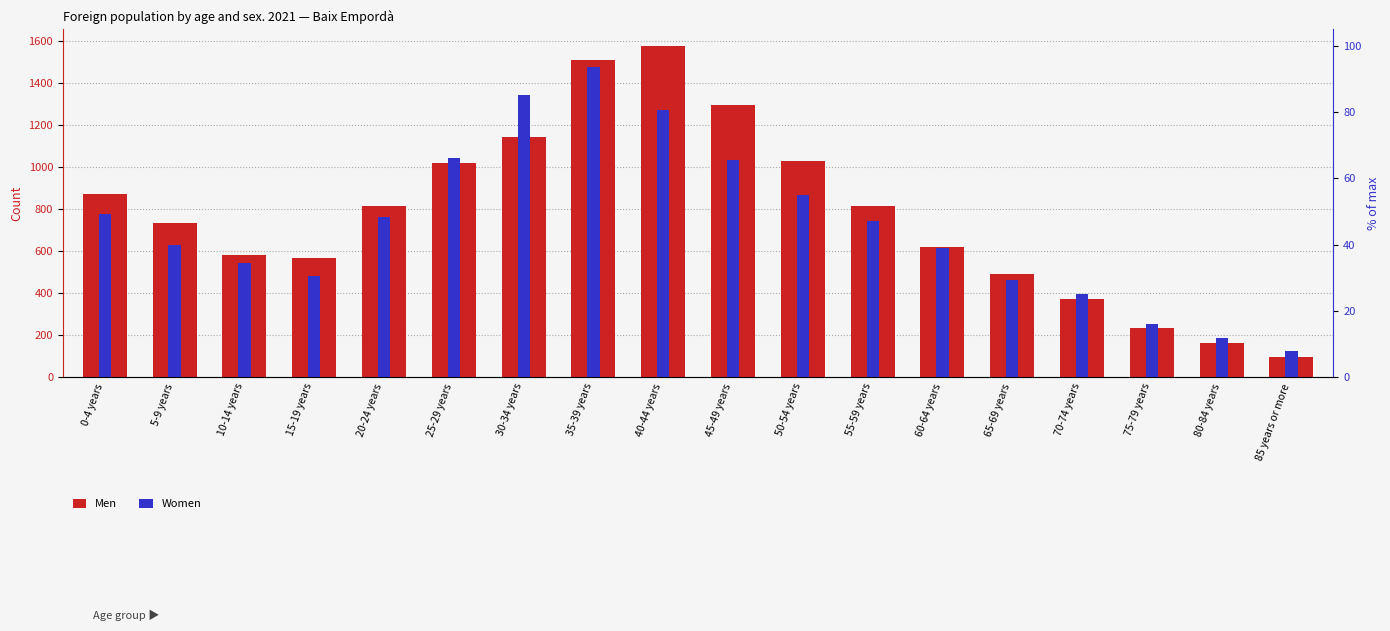

How many bars are there in total?

36